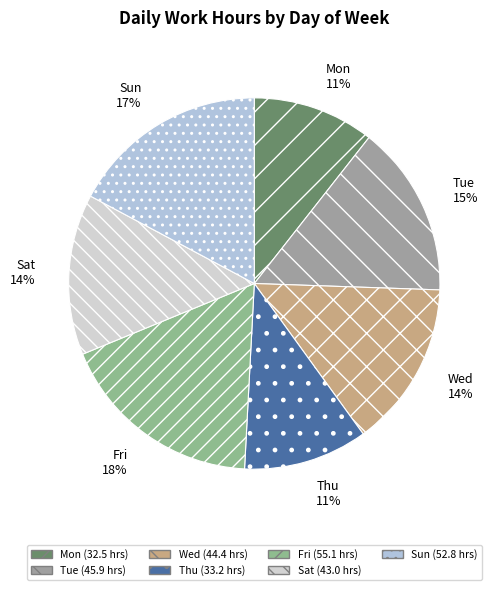

Which slice is the largest?

Fri